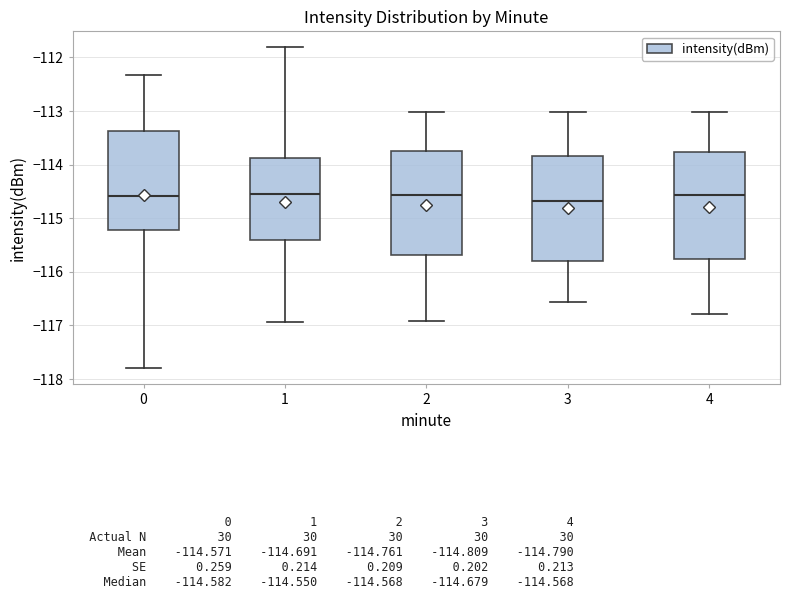

Reading left to right, transcribe this box plot: for each box, give where its median line is, the range the box spans, and where its two whiskers end, as read against the y-axis. The values are not printed on the chart, so give them approximately, as read against the axis.

0: median -114.6, box -115.2 to -113.4, whiskers -117.8 to -112.3
1: median -114.6, box -115.4 to -113.9, whiskers -116.9 to -111.8
2: median -114.6, box -115.7 to -113.7, whiskers -116.9 to -113.0
3: median -114.7, box -115.8 to -113.8, whiskers -116.6 to -113.0
4: median -114.6, box -115.8 to -113.8, whiskers -116.8 to -113.0